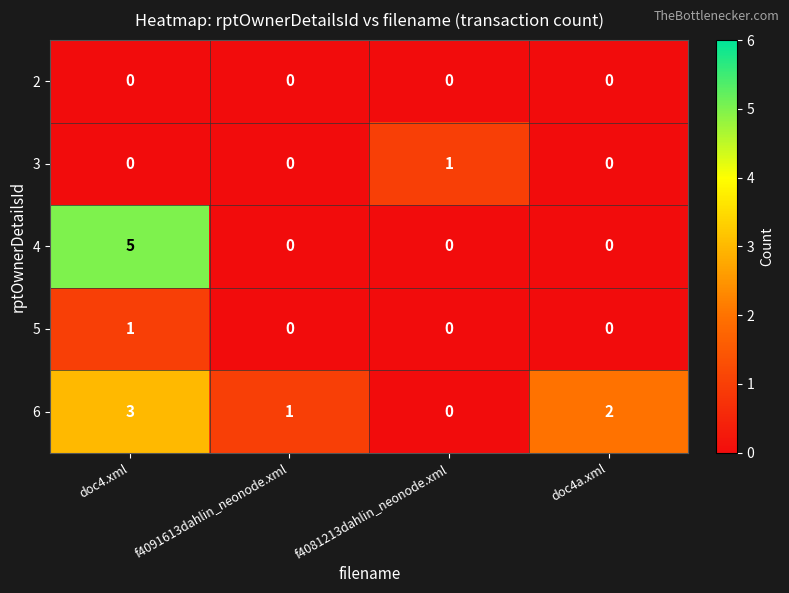

What is the sum of all 4 values?

5